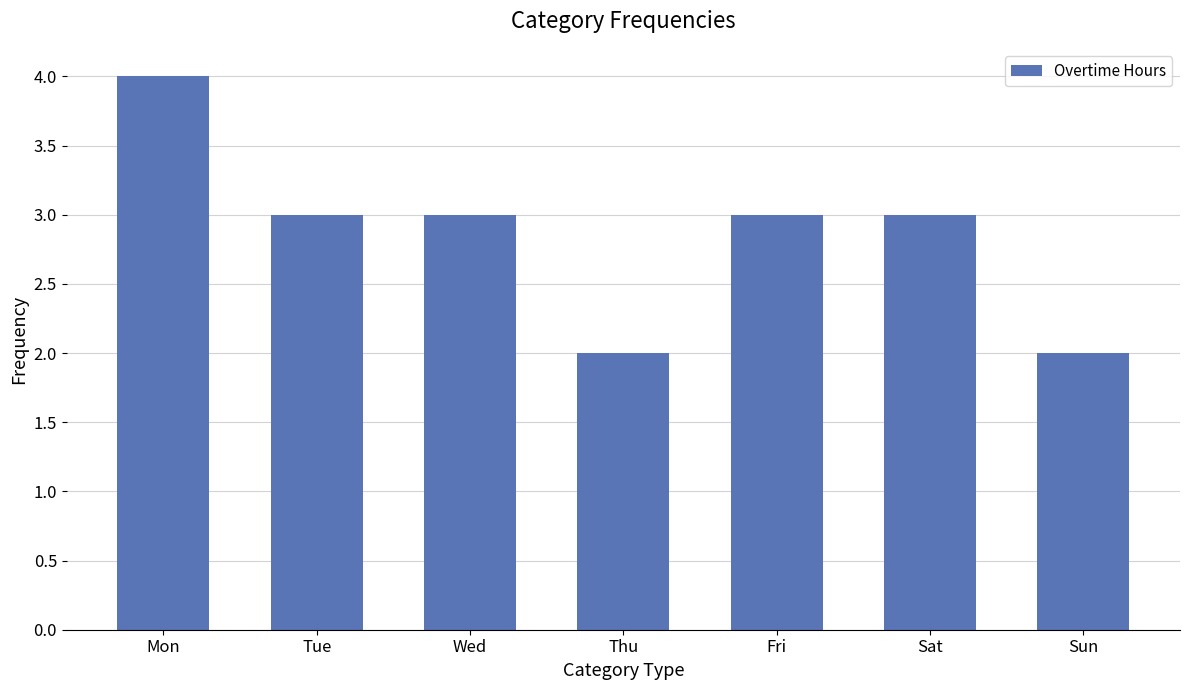

What value does the data have at Fri?

3